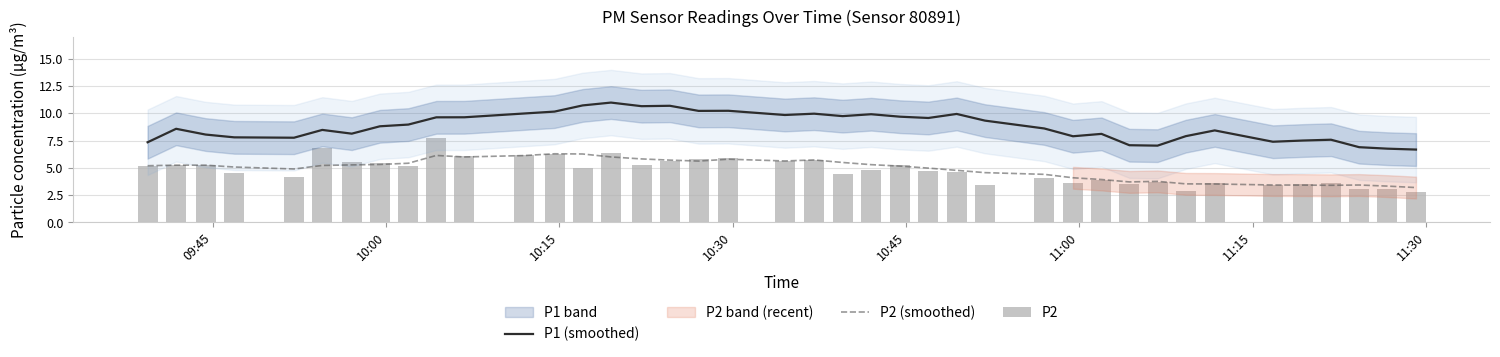

How many data points in P2 are above 5?

20